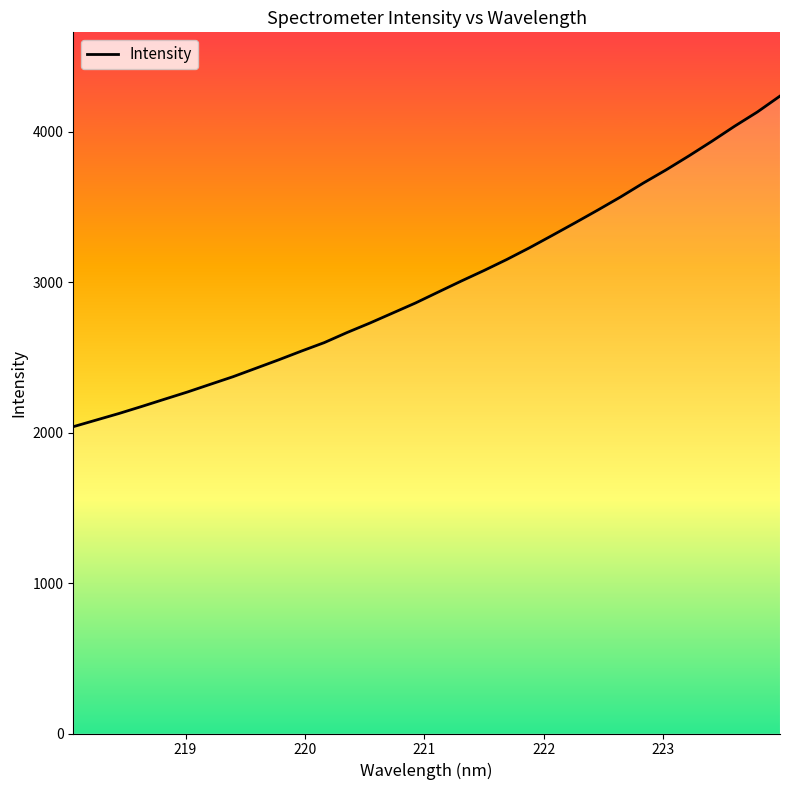

What is the value of the 26th point from the left?

3660.4